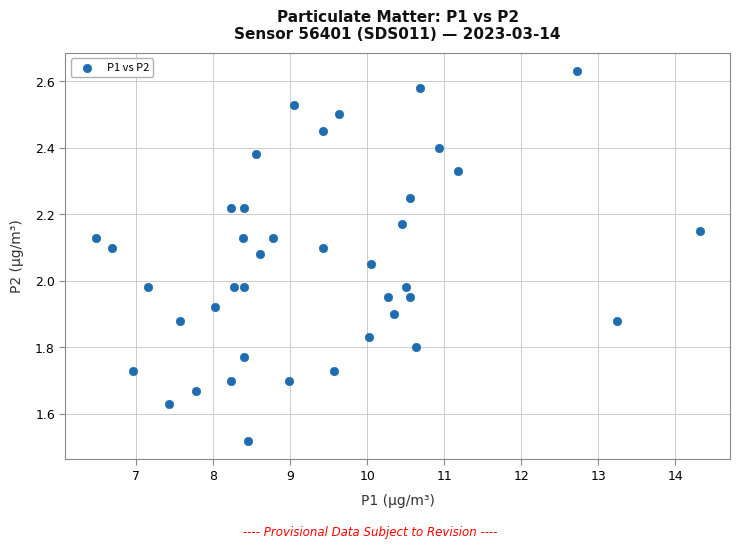

What is the range of Y values (max minus min)?

1.1